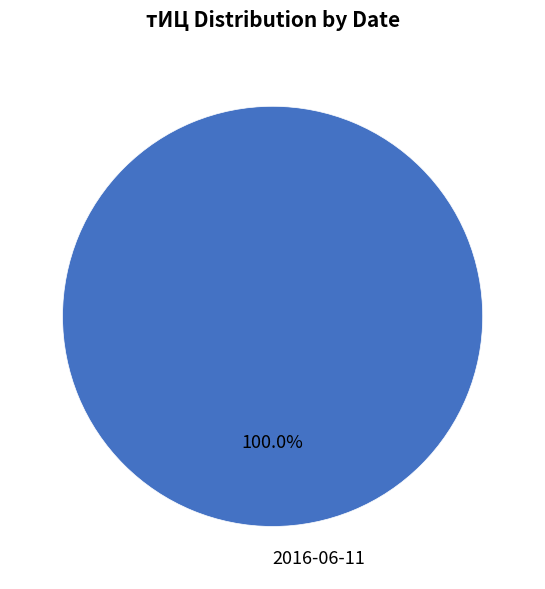

How many slices are in this pie chart?

1